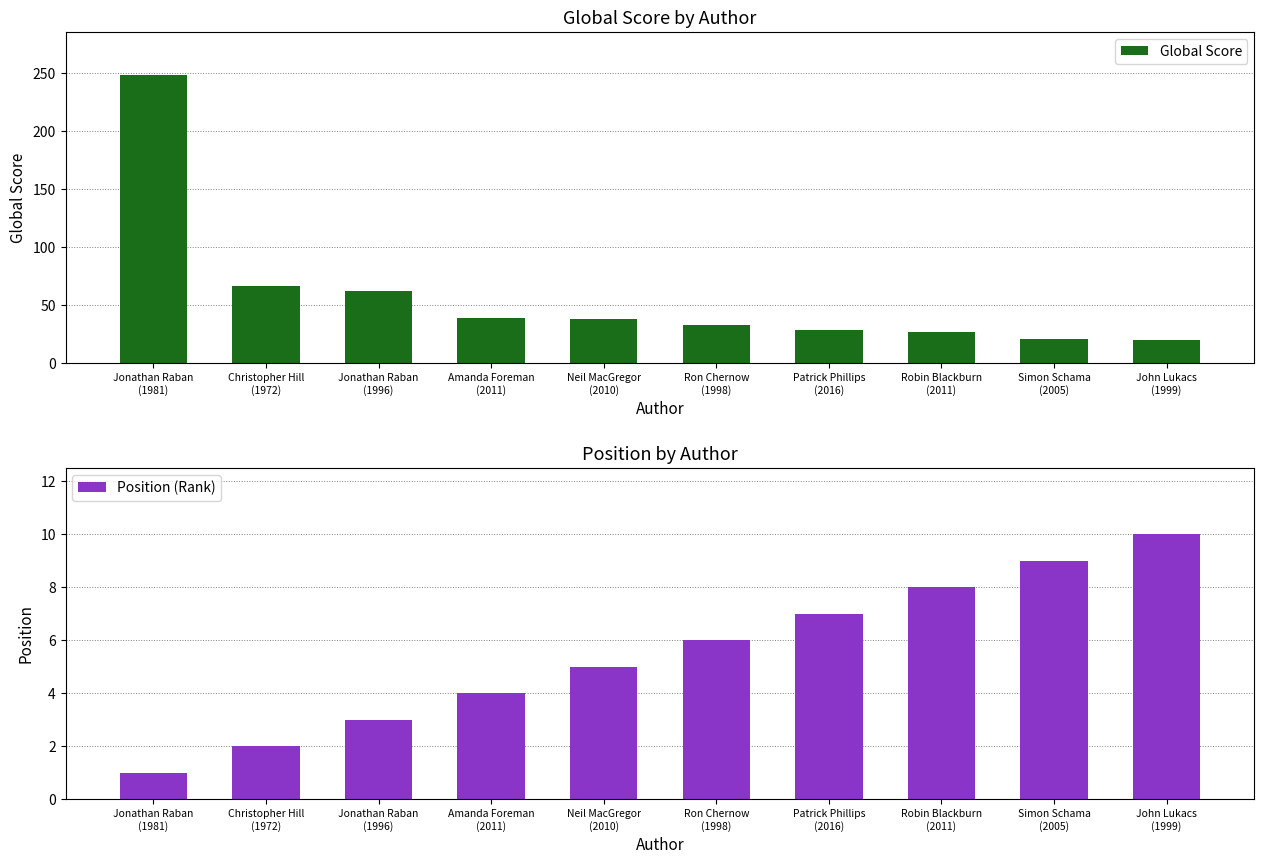

How many categories are shown in the chart?

10